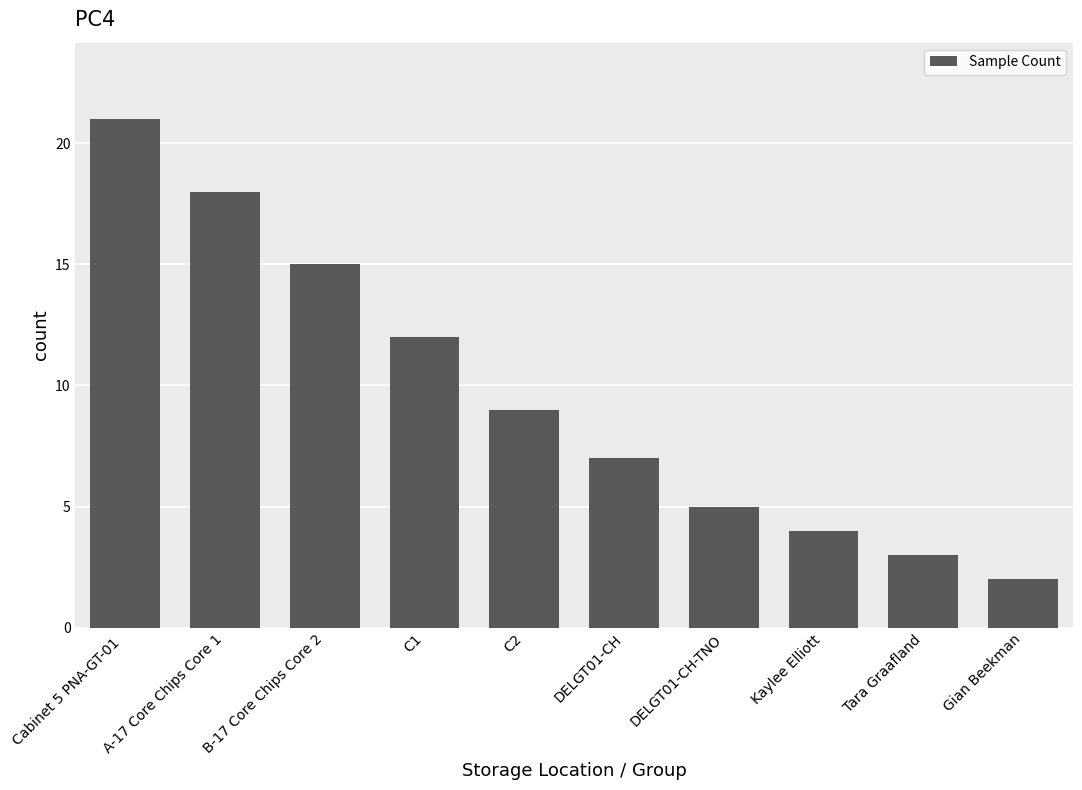

What is the difference between the values at DELGT01-CH-TNO and C1?

7